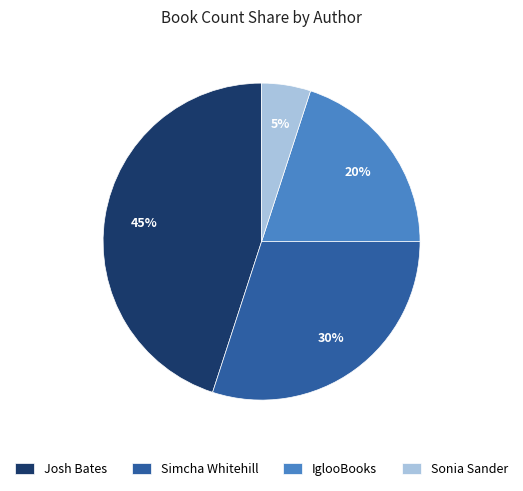

Which has a higher value, Sonia Sander or Josh Bates?

Josh Bates